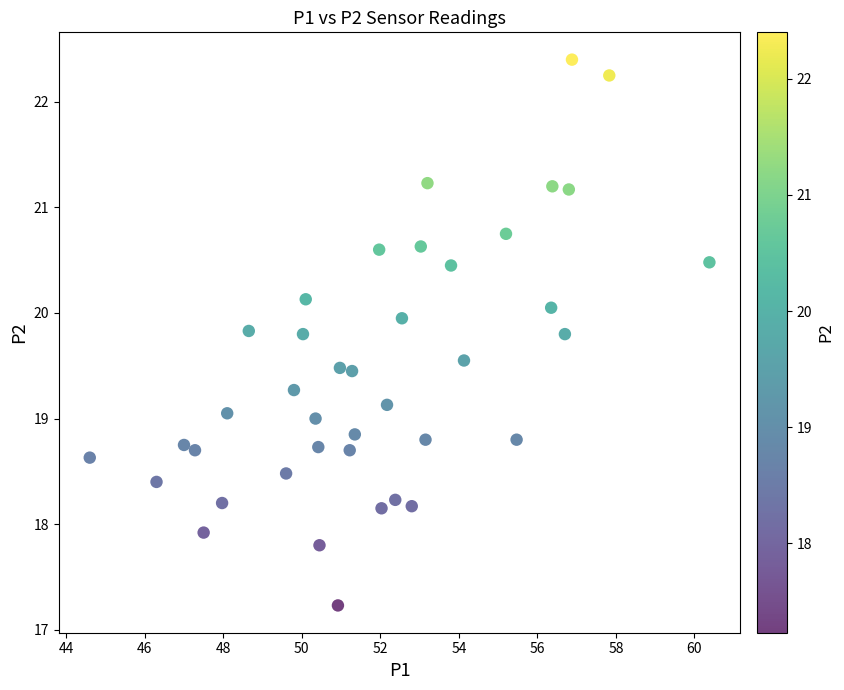

What is the range of Y values (max minus min)?

5.2